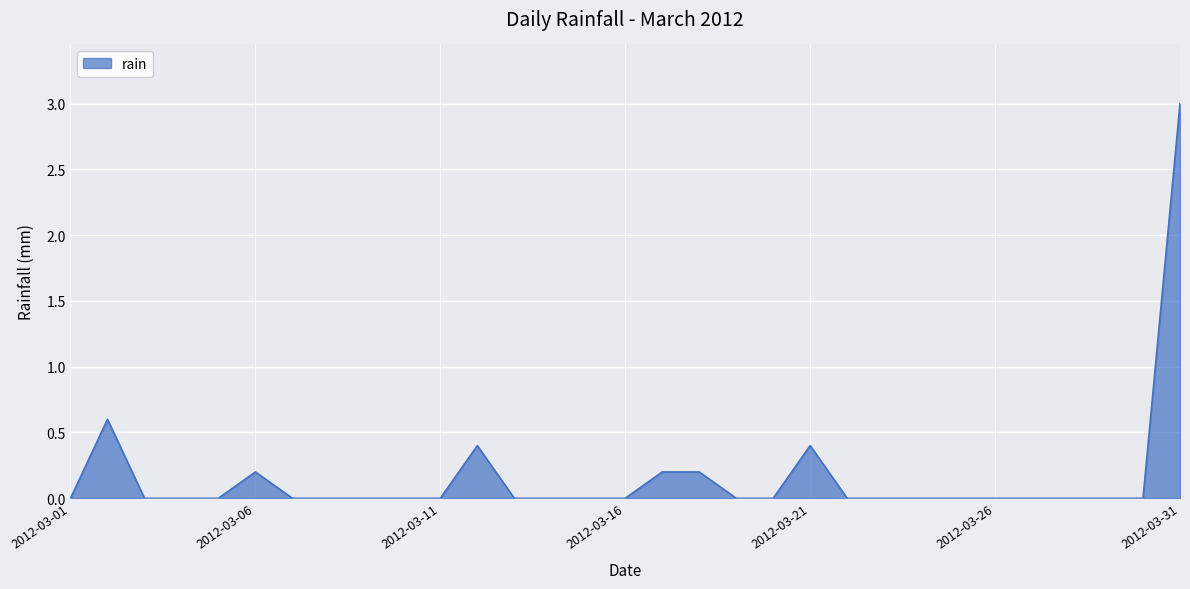

Reading left to right, list all the values displayed in this chart.

0.0	0.6	0.0	0.0	0.0	0.2	0.0	0.0	0.0	0.0	0.0	0.4	0.0	0.0	0.0	0.0	0.2	0.2	0.0	0.0	0.4	0.0	0.0	0.0	0.0	0.0	0.0	0.0	0.0	0.0	3.0